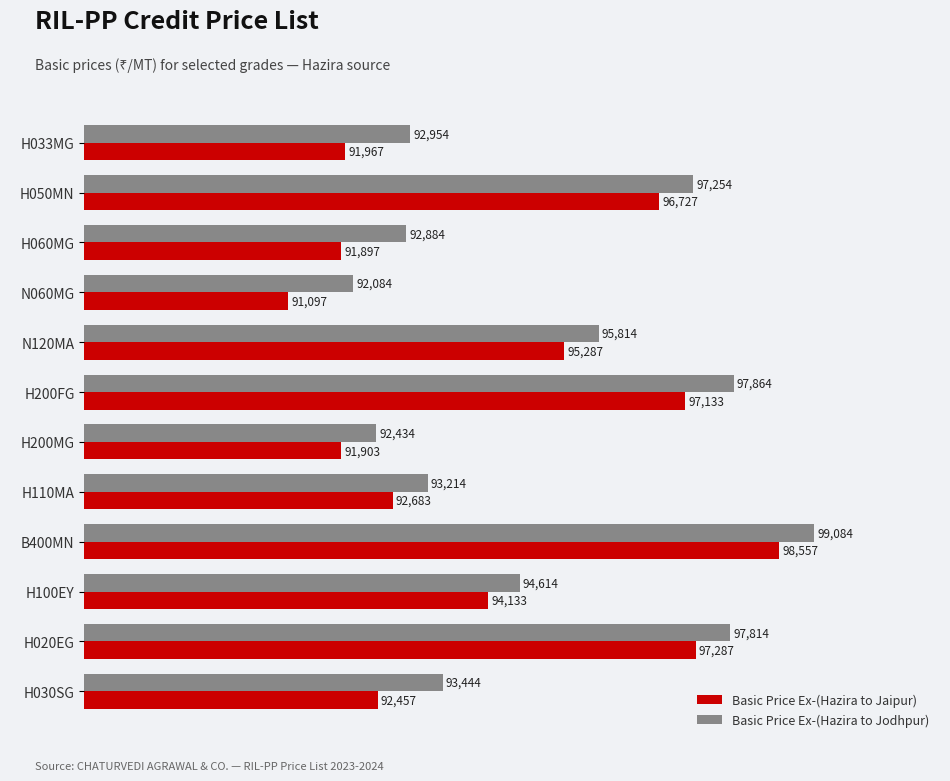

Which series has the widest spread of values?

Basic Price Ex-(Hazira to Jaipur)